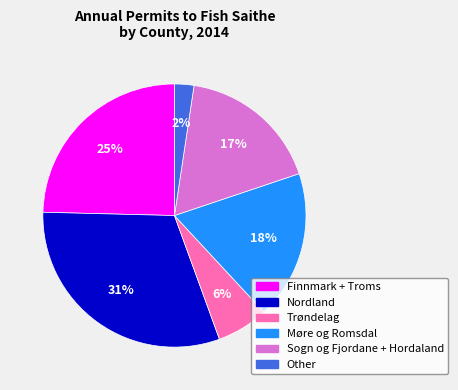

To the nearest percent, what is the average slice percentage?

17%